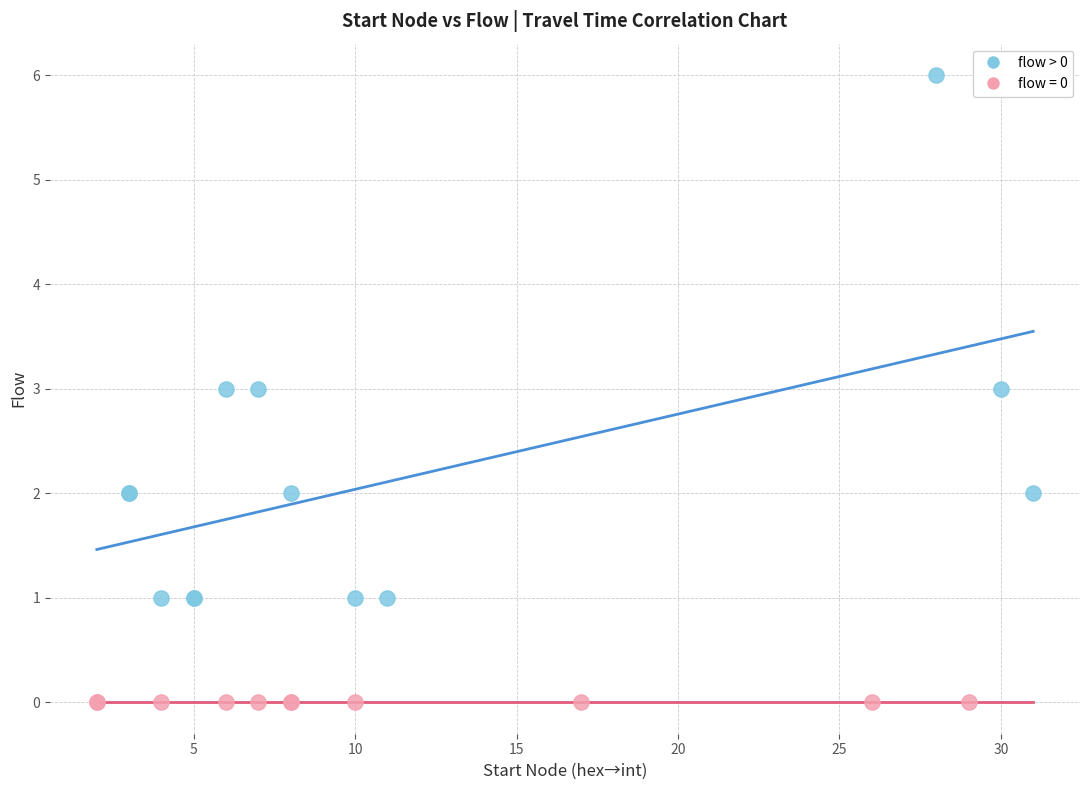

Which series contains the highest Y value?

flow > 0